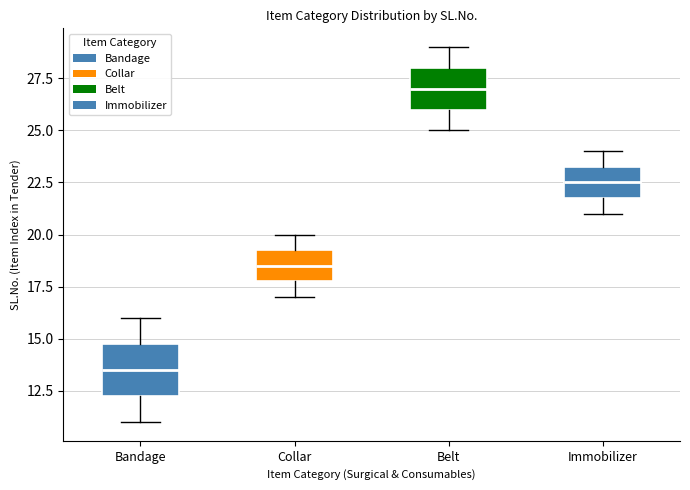

Where does the lower whisker of the box for Belt end on the y-axis? The values are not printed on the chart, so give them approximately, as read against the axis.

25.0